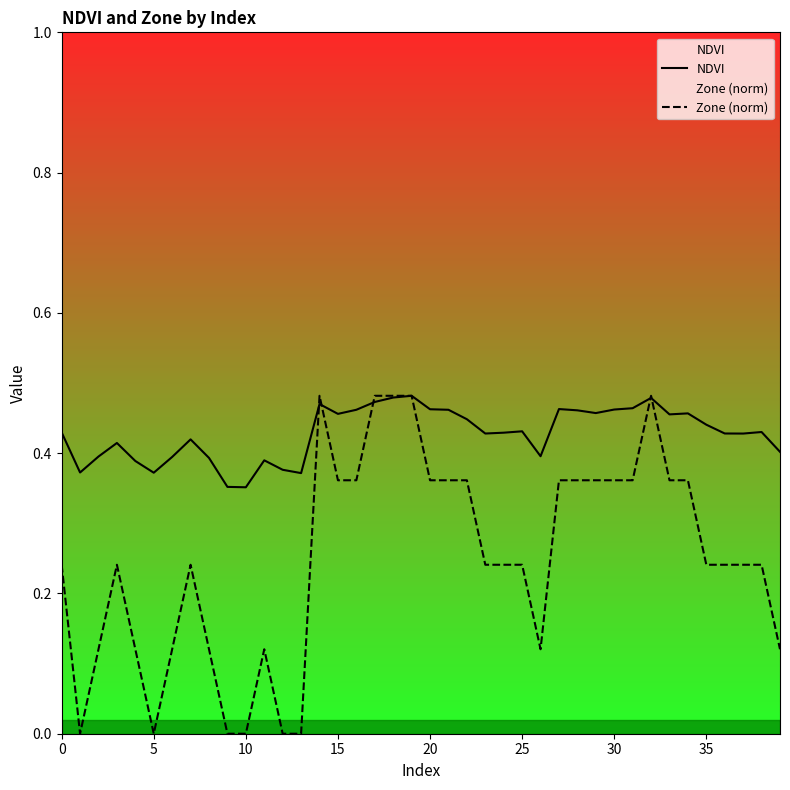

Which series has the largest total across all categories?

NDVI